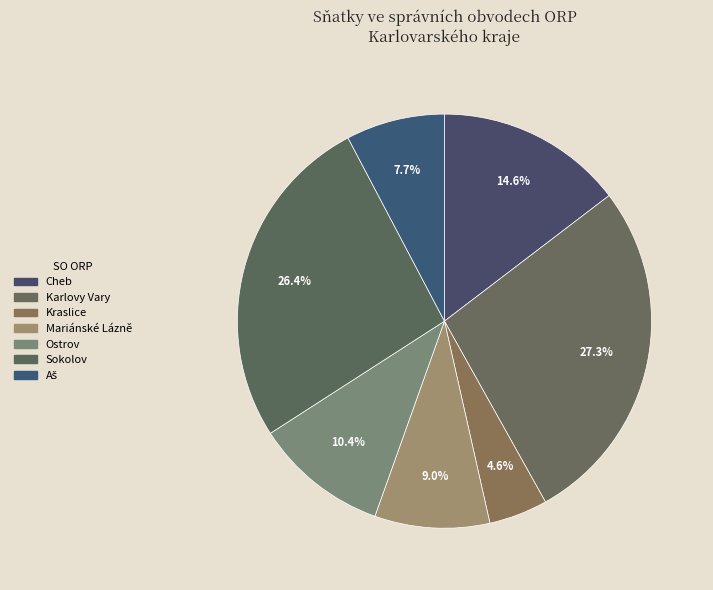

How many segments does this pie chart have?

7